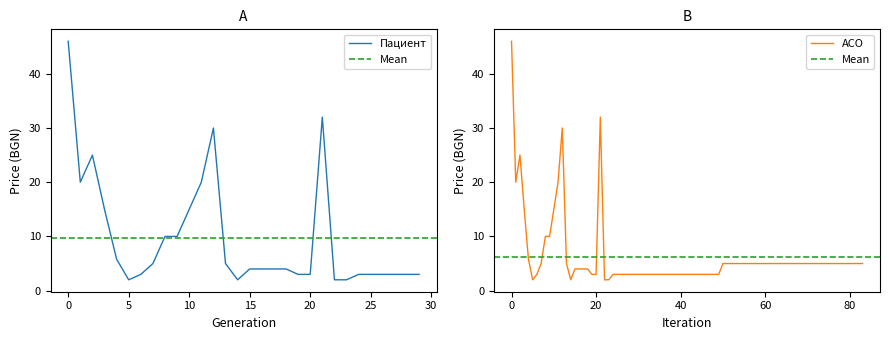

True or false: Пациент has a value of 64.7 at 0.

False